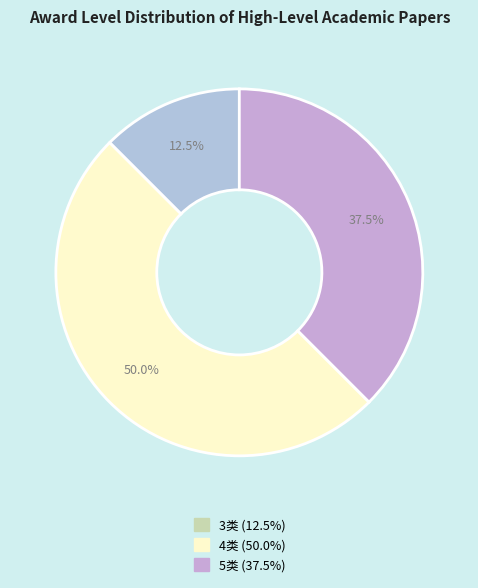

How many segments does this pie chart have?

3